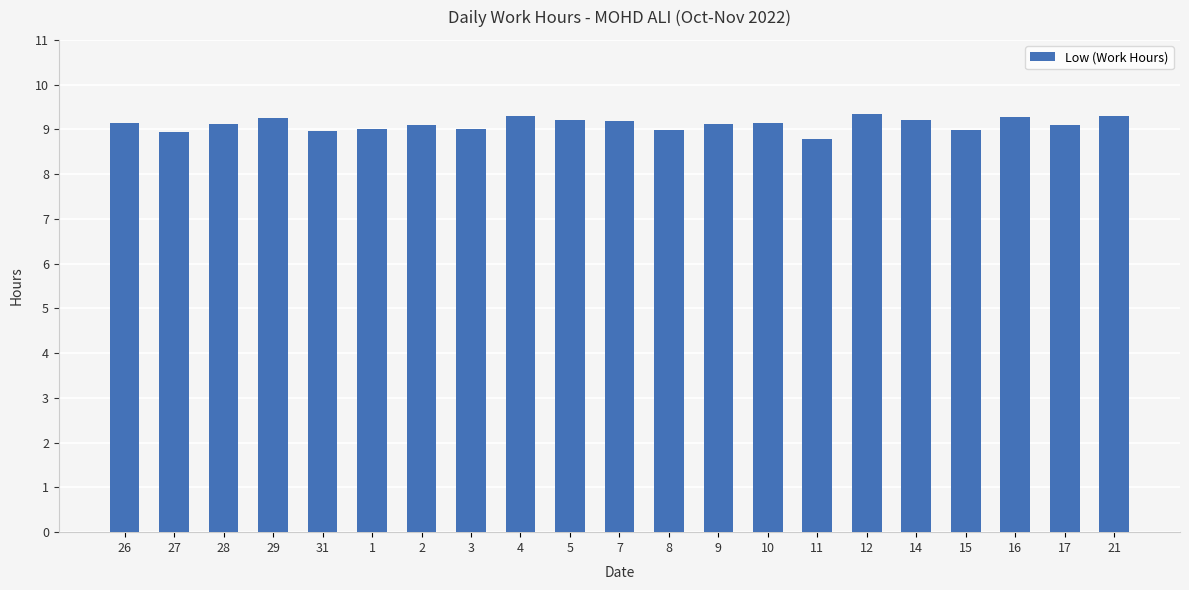

What is the value of the 14th bar from the left?

9.2